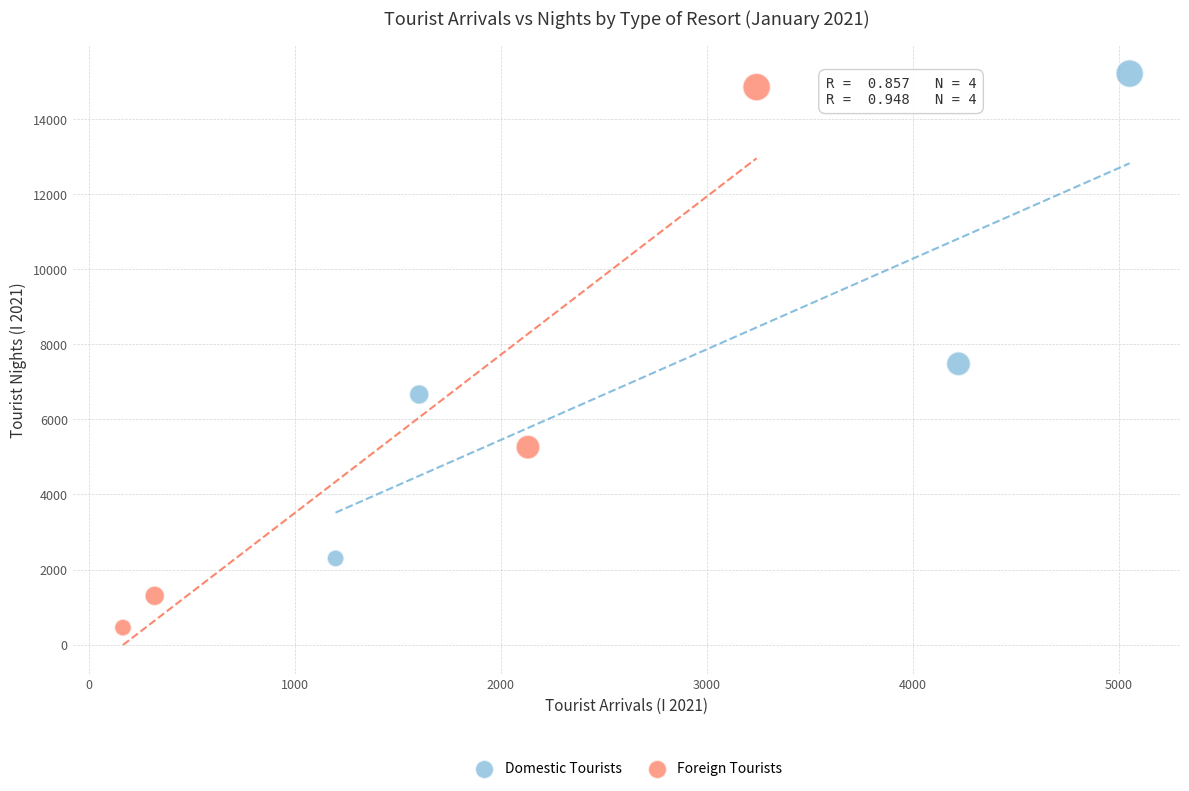

Which series contains the highest Y value?

Domestic Tourists